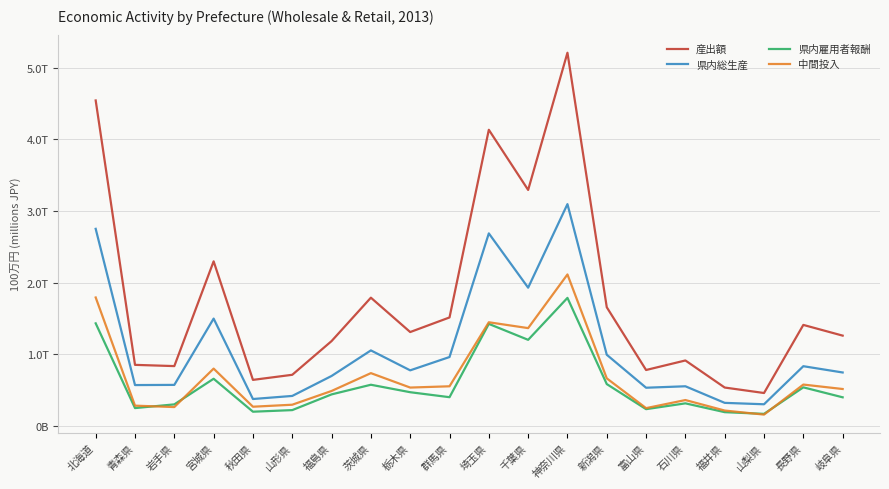

What is the smallest value displayed?

157105